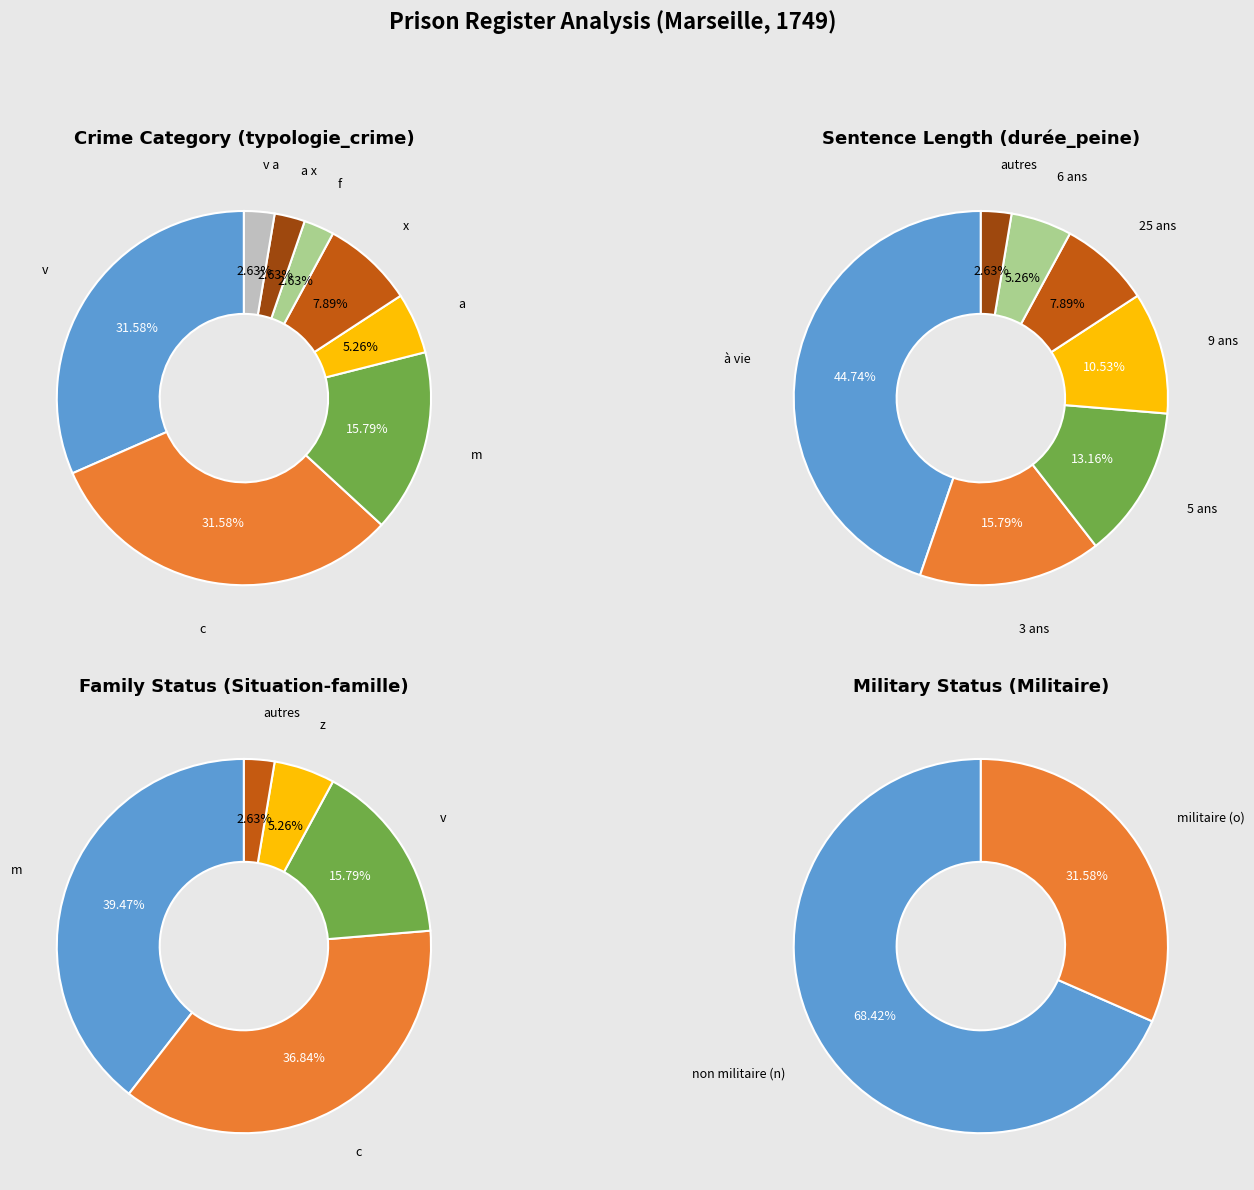

What is the ratio of the value at a to the value at a x?

2.0